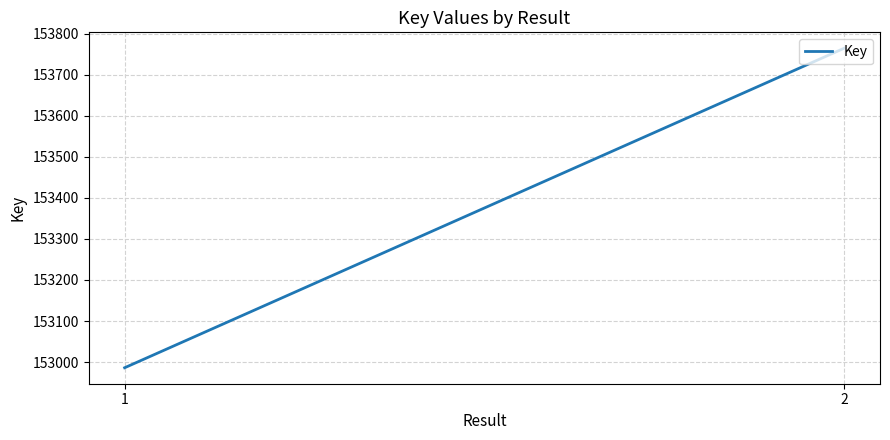

What value does the data have at 1, to the nearest 100?

153000